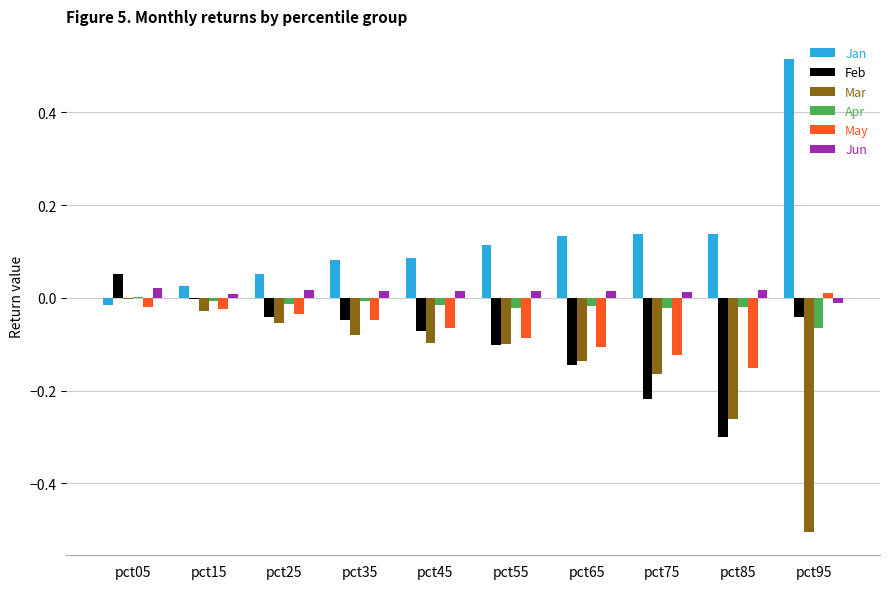

The value of May at pct05 is -0.0. True or false?

True